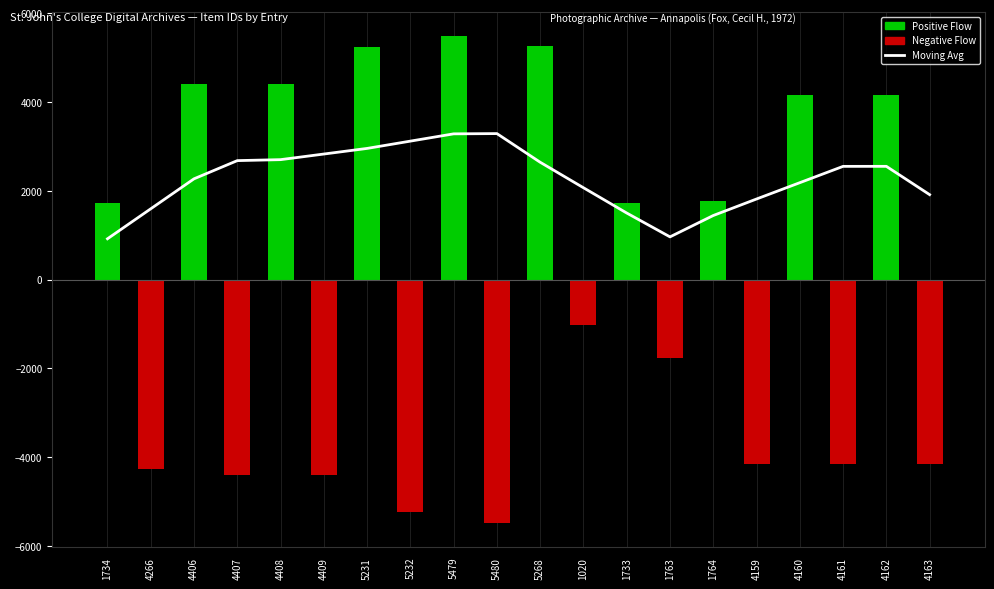

List the labels in order of Moving Avg value, largest first.

5480, 5479, 5232, 5231, 4409, 4408, 4407, 5268, 4162, 4161, 4406, 4160, 1020, 4163, 4159, 4266, 1733, 1764, 1763, 1734